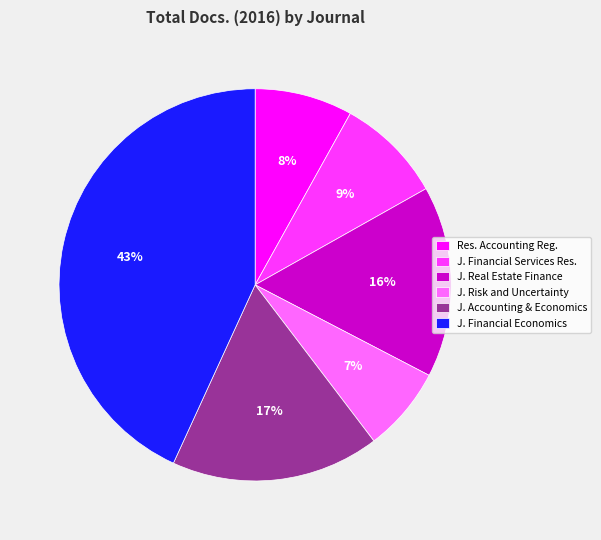

To the nearest percent, what is the difference between the largest and smallest slice percentages?

36%